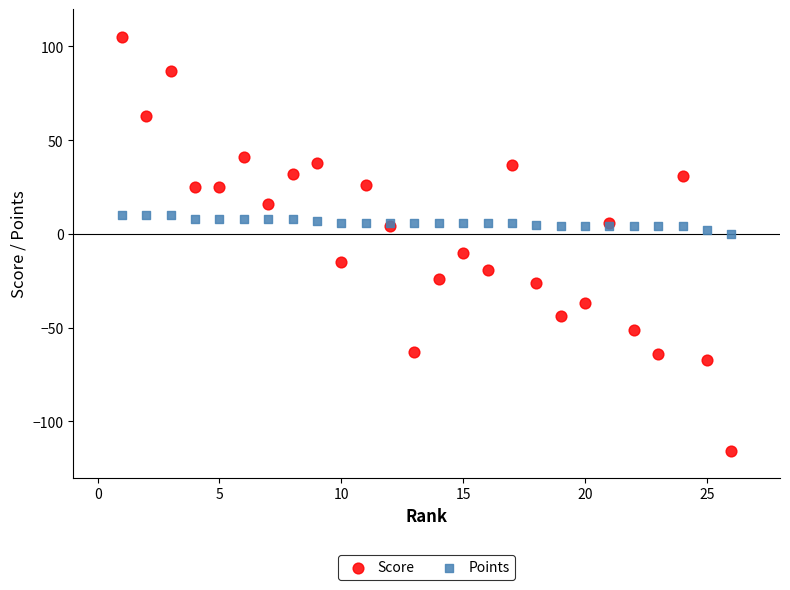

Which series has the largest Y range (max minus min)?

Score